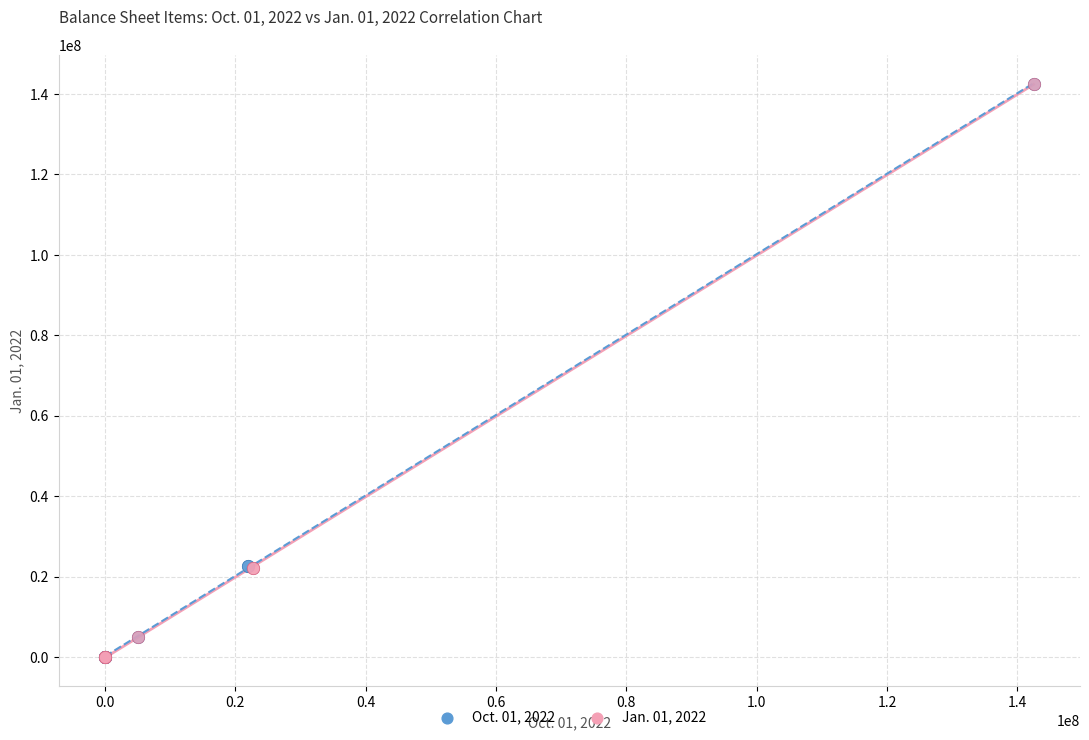

What are all the series names shown in the legend?

Oct. 01, 2022, Jan. 01, 2022